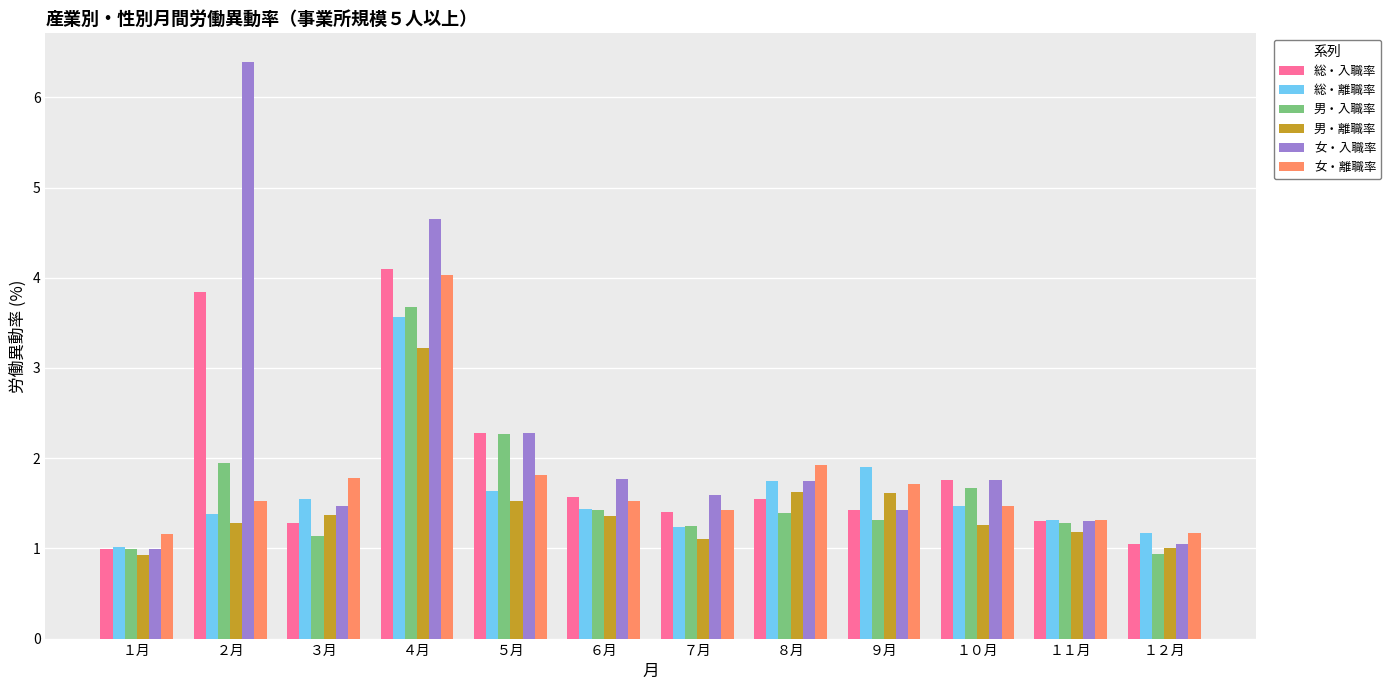

Which category has the highest value in the 男・離職率 series?

４月